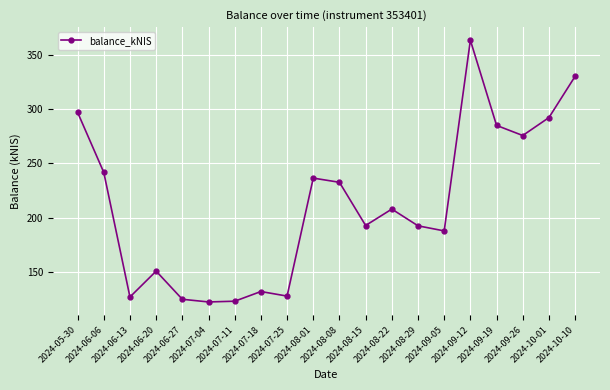

What is the average value?

212.2